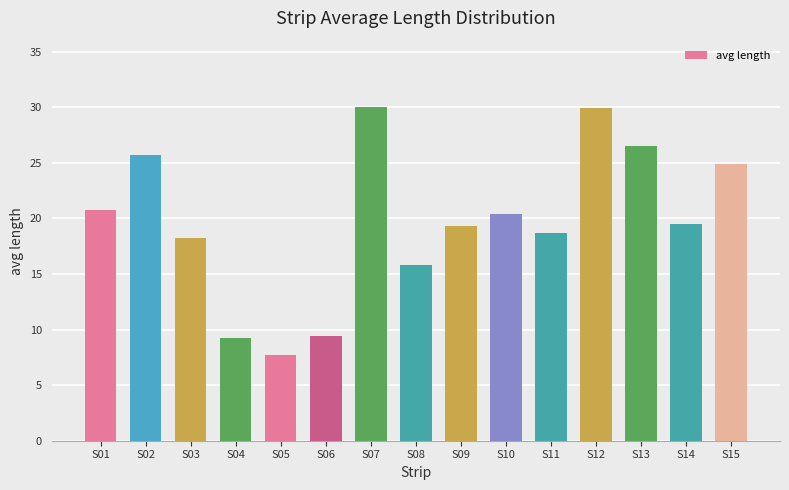

The value at S10 is 27.7. True or false?

False